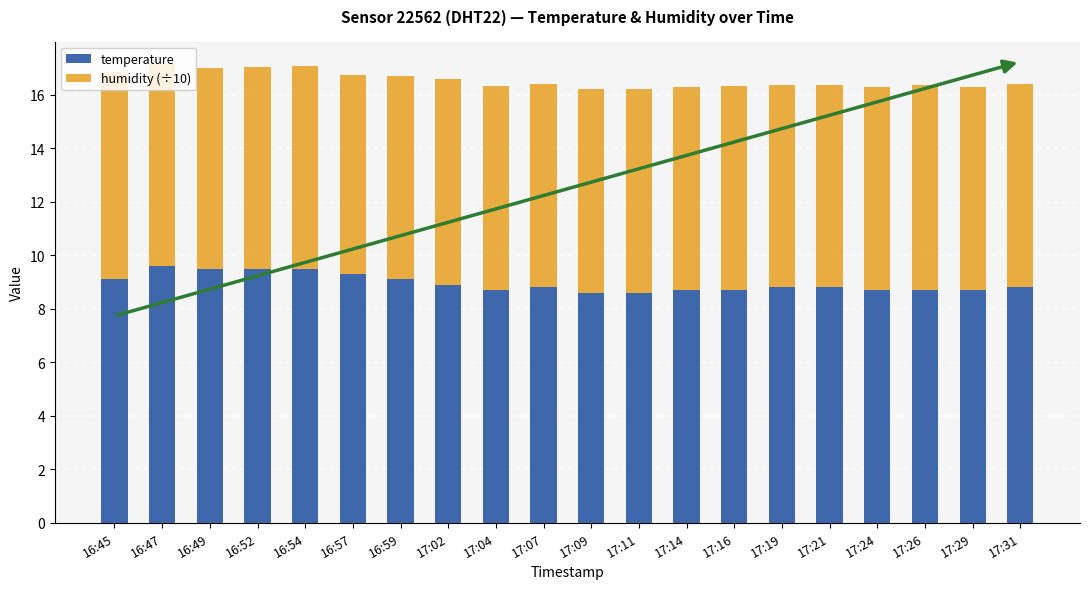

What is the total value across all series at 17:19?

16.4